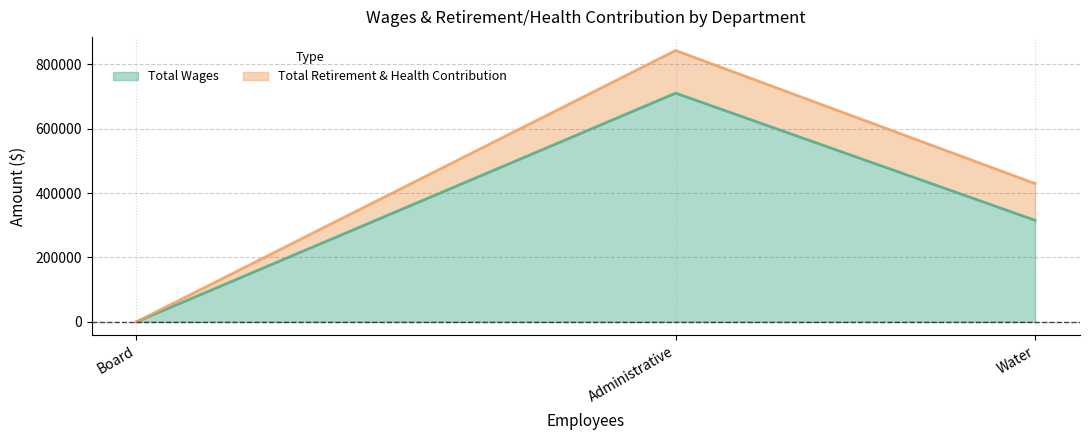

At which label is Total Wages closest to 355351?

Water